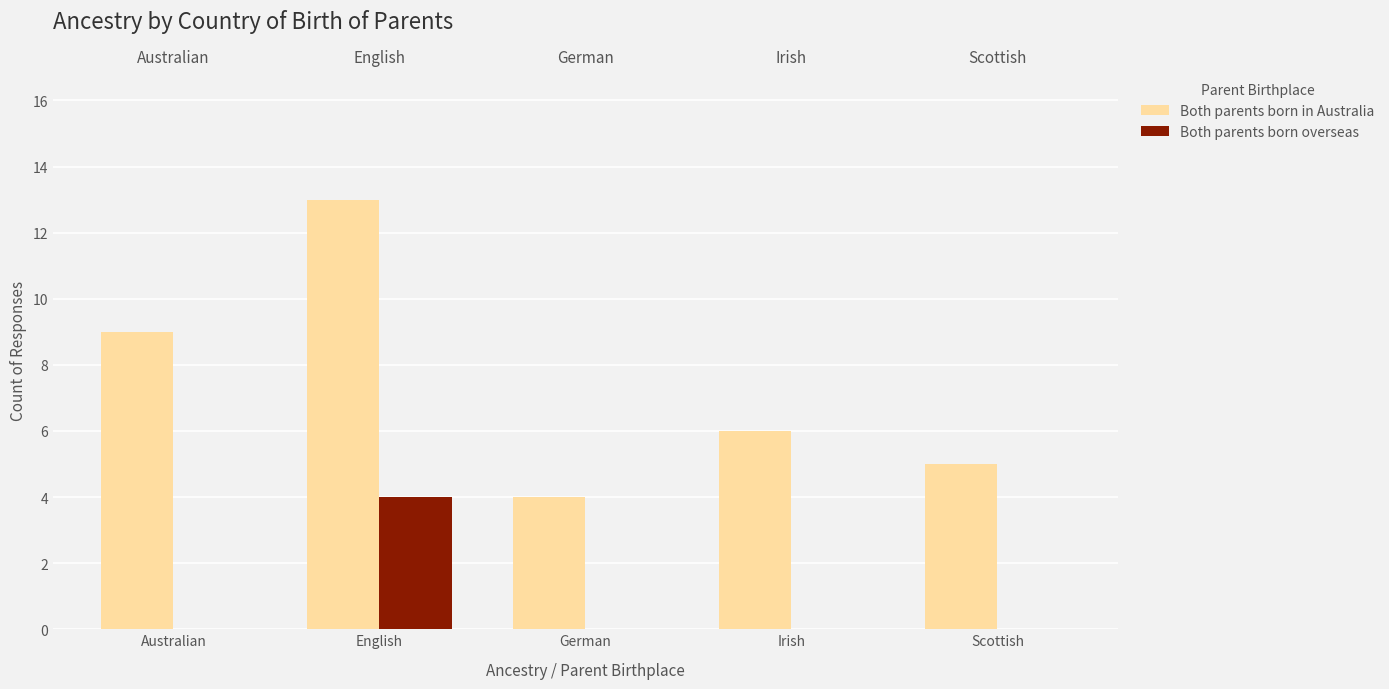

Rank the series at German from highest to lowest value.

Both parents born in Australia, Both parents born overseas